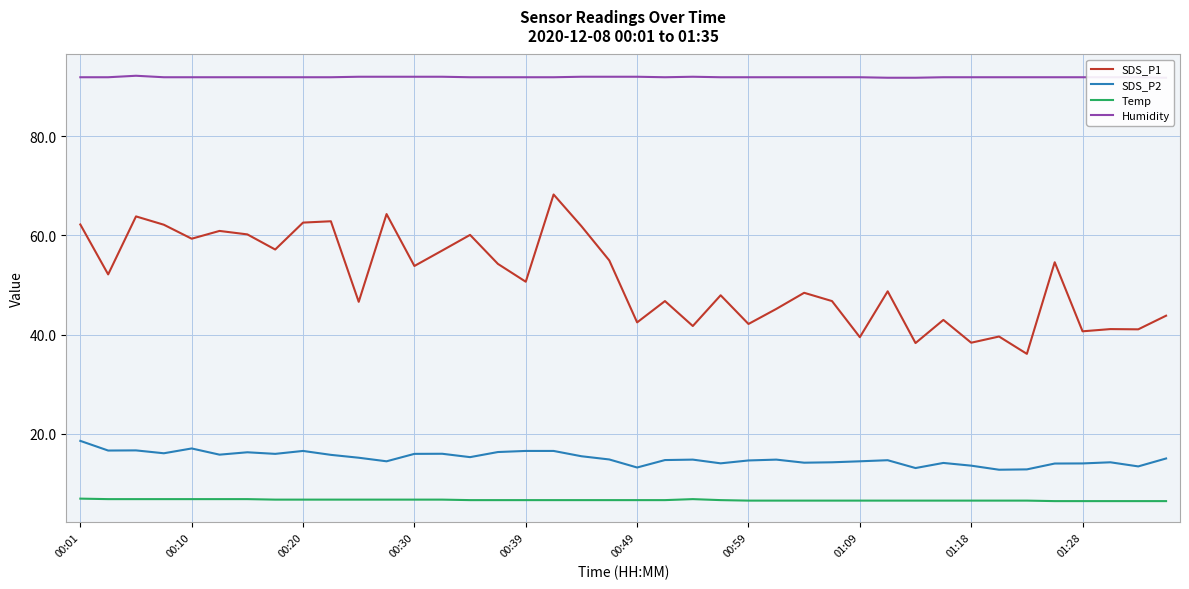

What is the value of the Humidity point at the 27th from the left?

91.9